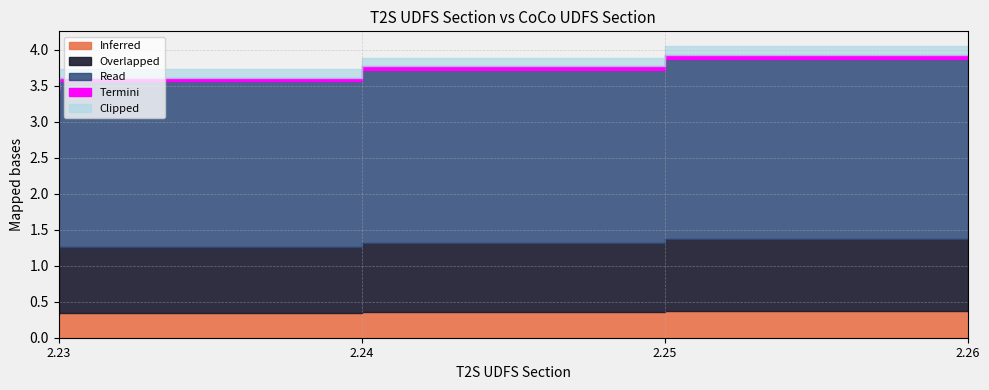

Rank the categories by value from highest to lowest.

2.26, 2.25, 2.24, 2.23